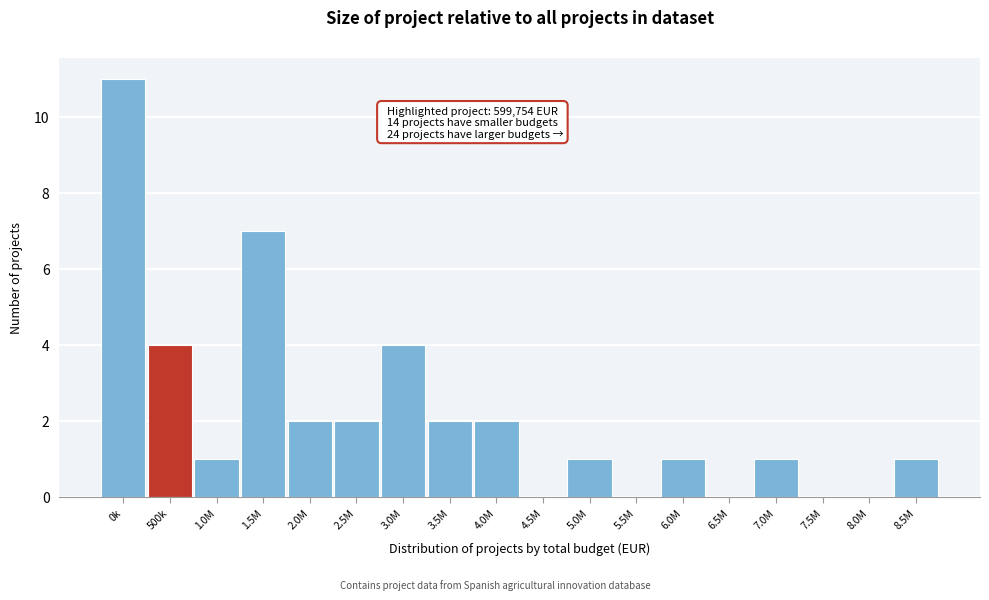

Reading left to right, what are all the values shown in this chart?

0k=11	500k=4	1.0M=1	1.5M=7	2.0M=2	2.5M=2	3.0M=4	3.5M=2	4.0M=2	4.5M=0	5.0M=1	5.5M=0	6.0M=1	6.5M=0	7.0M=1	7.5M=0	8.0M=0	8.5M=1